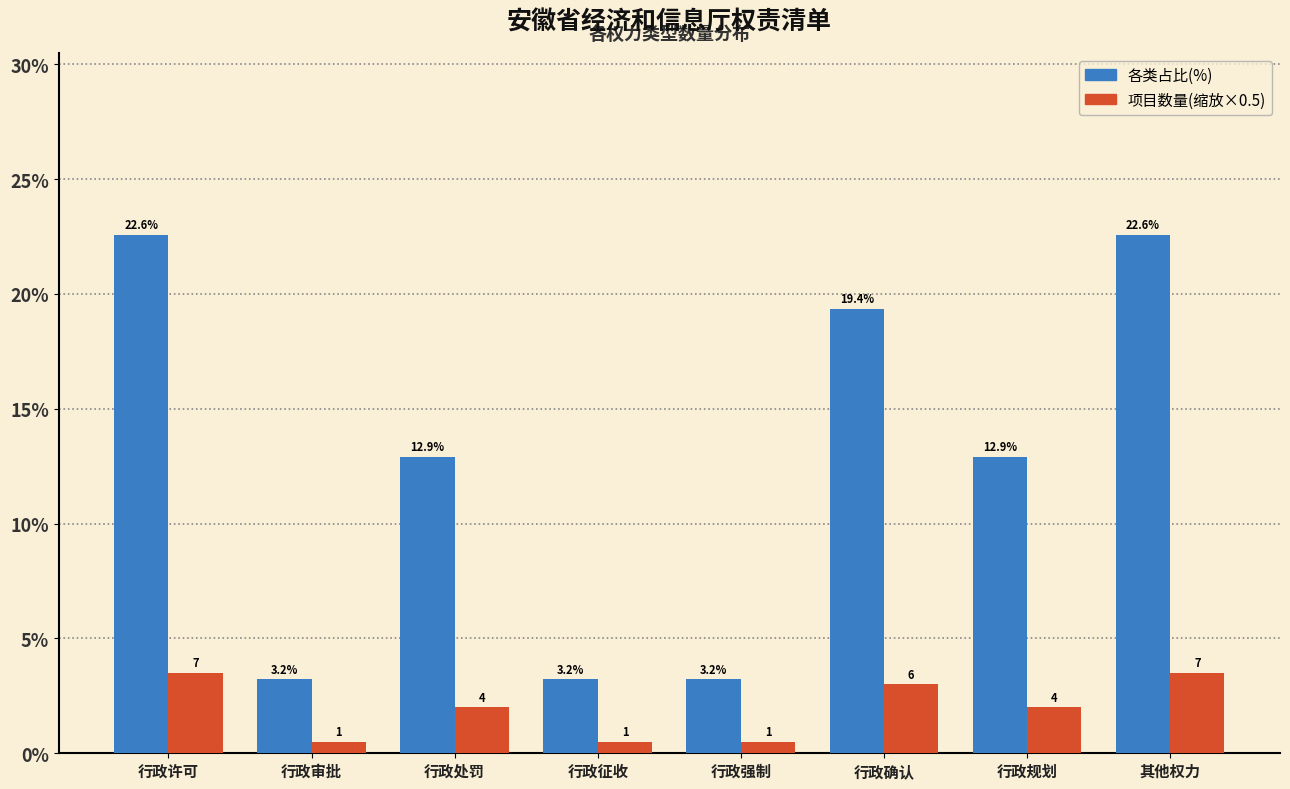

What is the maximum value shown in the chart?

22.6